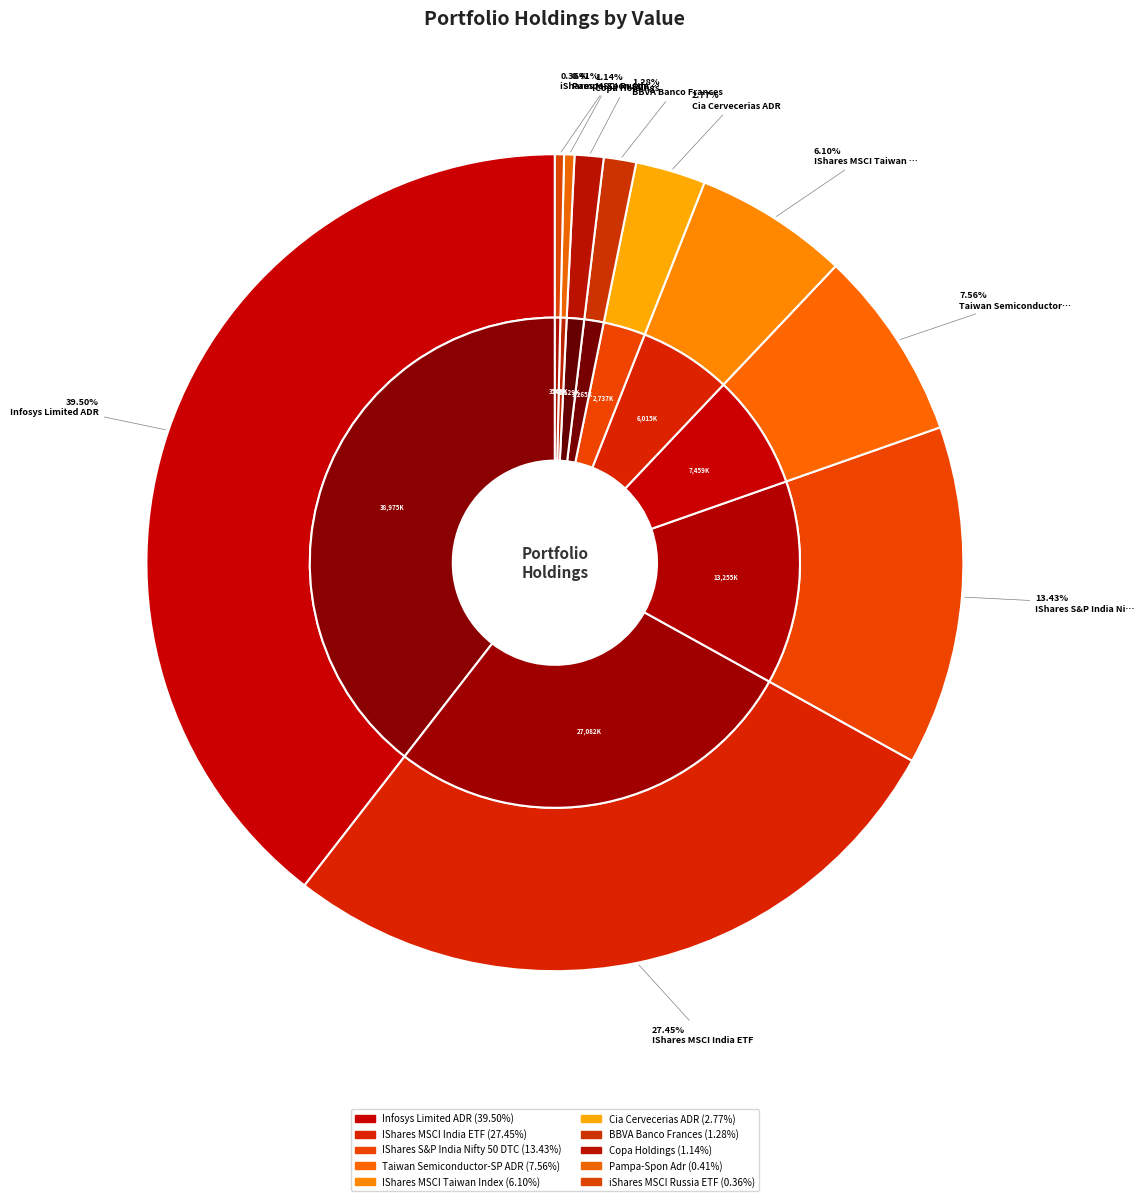

To the nearest percent, what is the combined percentage of IShares MSCI India ETF and Taiwan Semiconductor-SP ADR?

35%